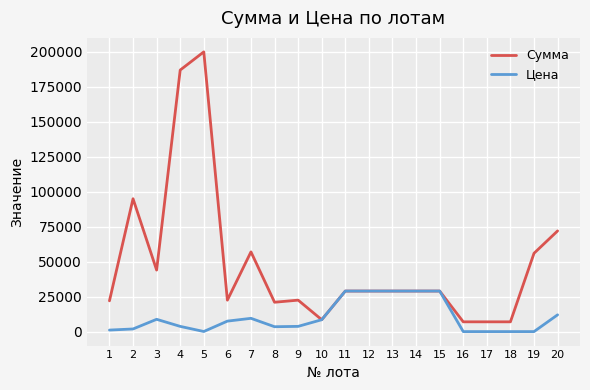

Does the chart have visible grid lines?

Yes